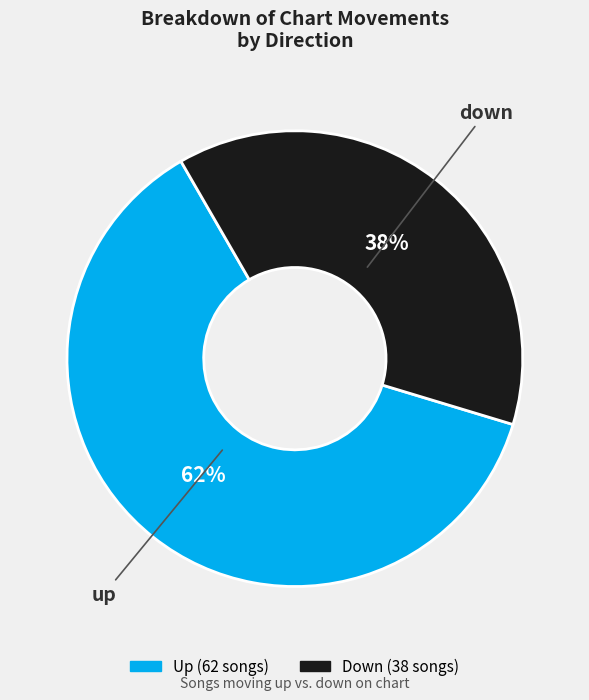

To the nearest percent, what is the average slice percentage?

50%